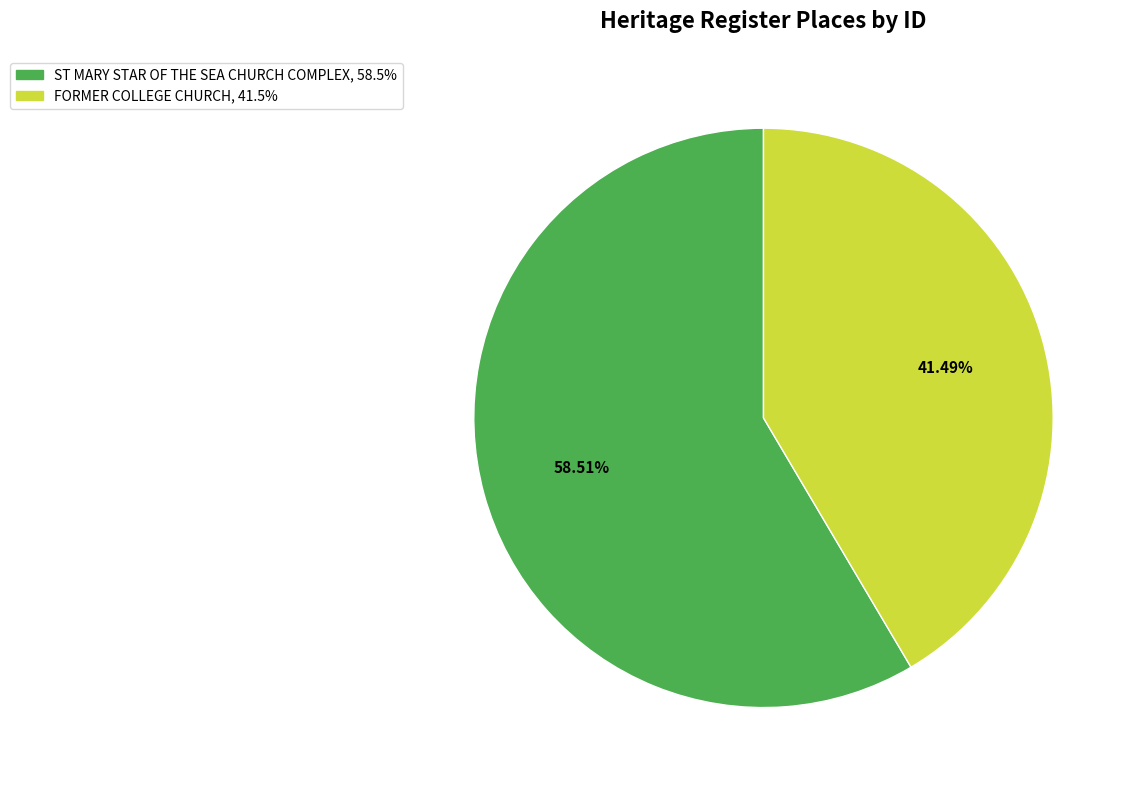

What percentage is NOT represented by FORMER COLLEGE CHURCH?

58.5%